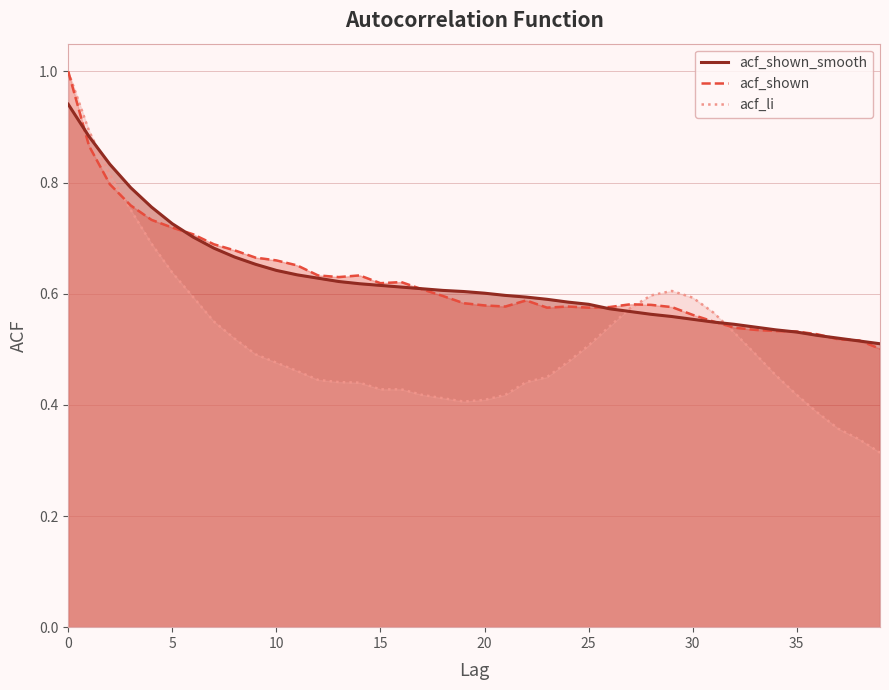

What is the sum of all acf_shown_smooth values?

25.0